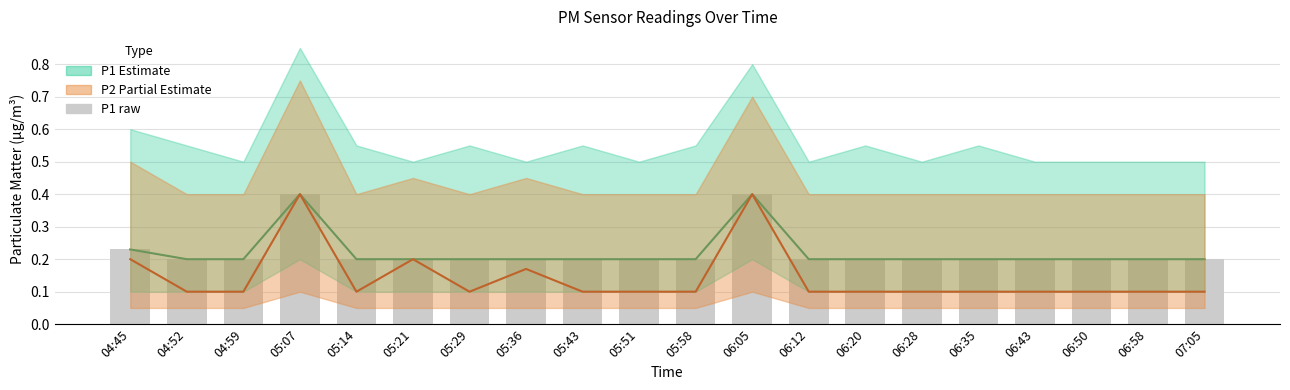

Rank the series by their maximum value, from highest to lowest.

P1, P2, P1 raw